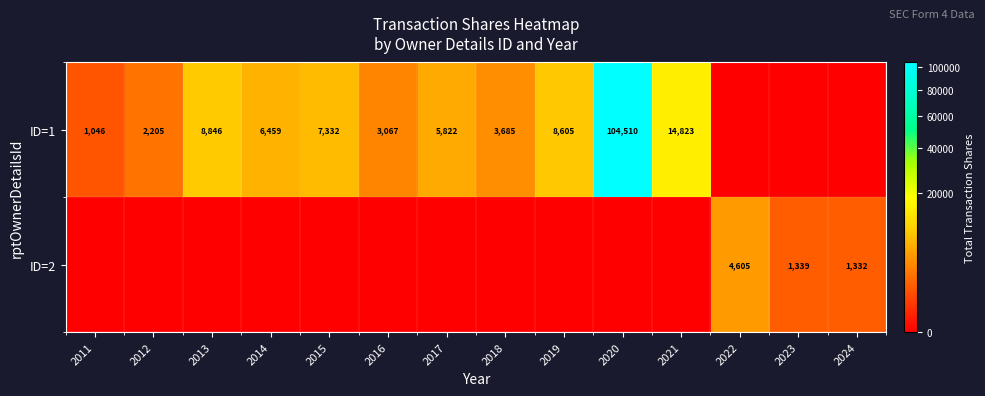

What is the sum of the ID=1 values at 2017 and 2018?

9507